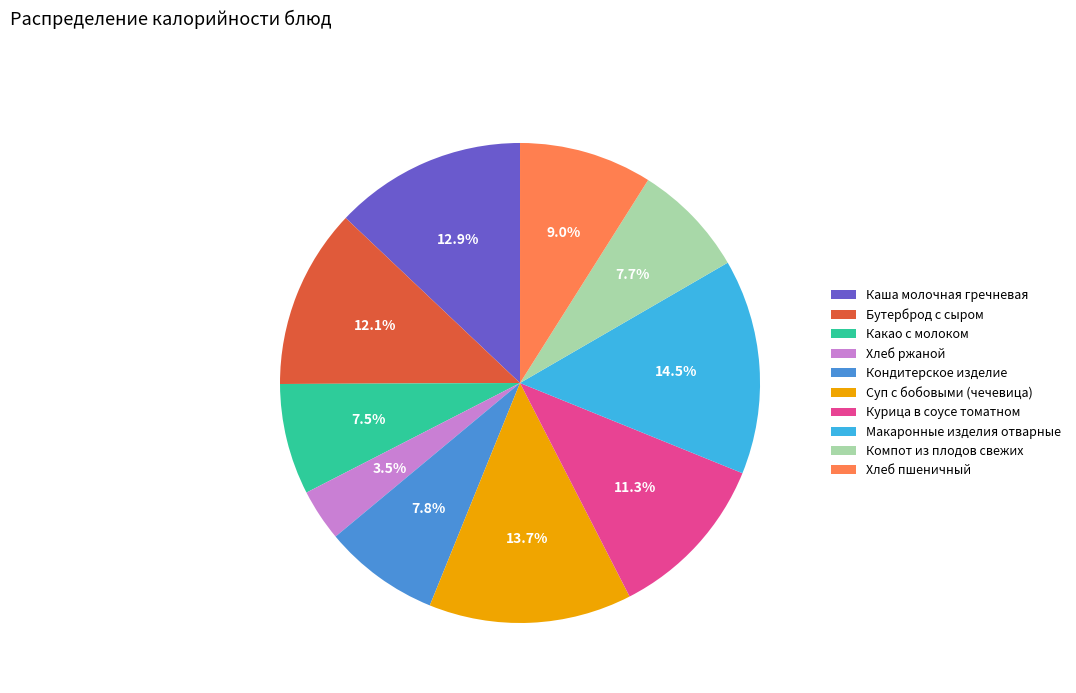

Between Хлеб пшеничный and Какао с молоком, which is larger?

Хлеб пшеничный